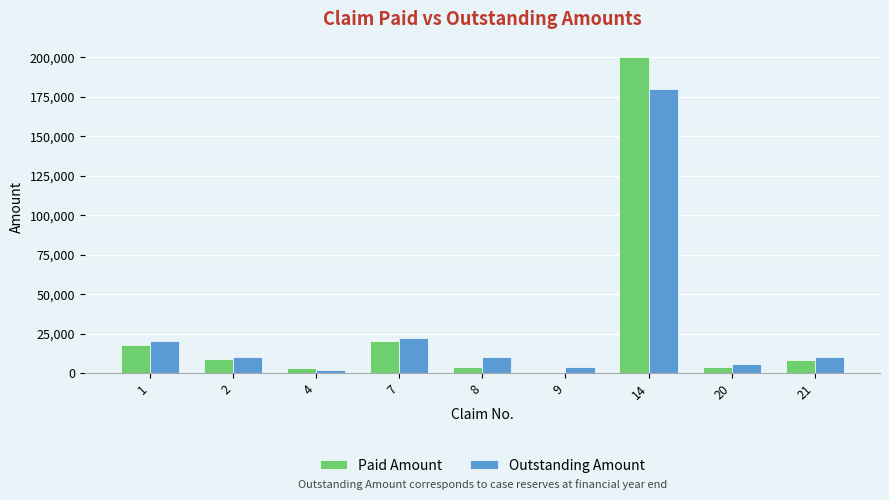

What is the sum of all Paid Amount values?

266000